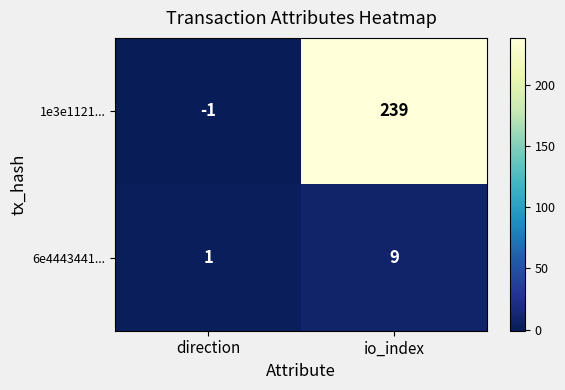

How many negative values does the 1e3e1121... series have?

1